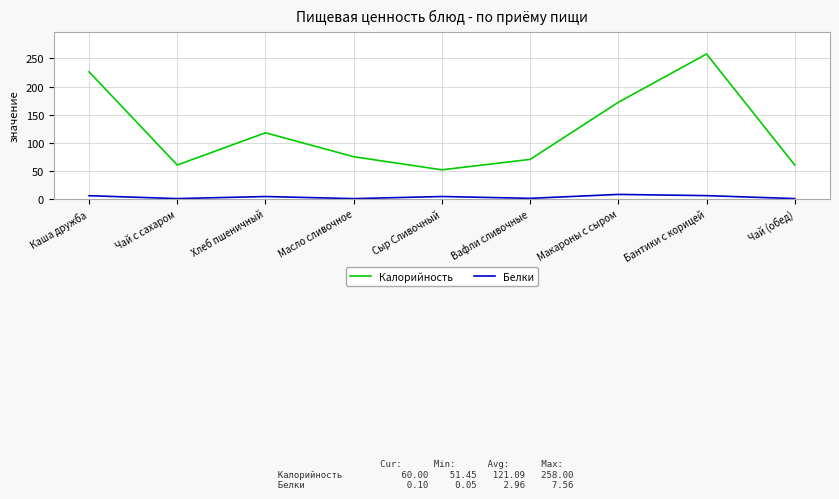

What is the sum of all Калорийность values?

1089.8